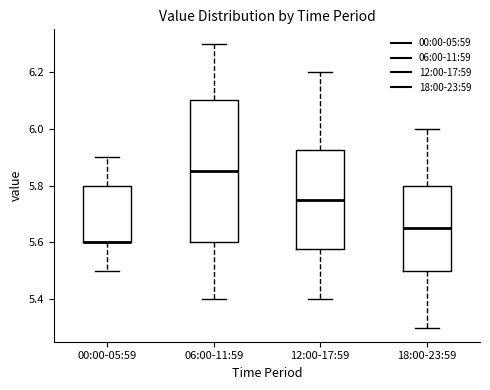

Reading left to right, transcribe this box plot: for each box, give where its median line is, the range the box spans, and where its two whiskers end, as read against the y-axis. The values are not printed on the chart, so give them approximately, as read against the axis.

00:00-05:59: median 5.60 (drawn on the box's lower edge), box 5.60 to 5.80, whiskers 5.50 to 5.90
06:00-11:59: median 5.86, box 5.60 to 6.10, whiskers 5.40 to 6.30
12:00-17:59: median 5.76, box 5.58 to 5.92, whiskers 5.40 to 6.20
18:00-23:59: median 5.66, box 5.50 to 5.80, whiskers 5.30 to 6.00